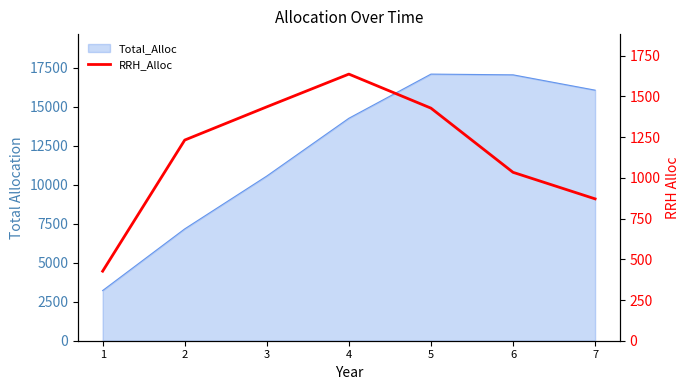

What is the value of the 7th point from the left?

871